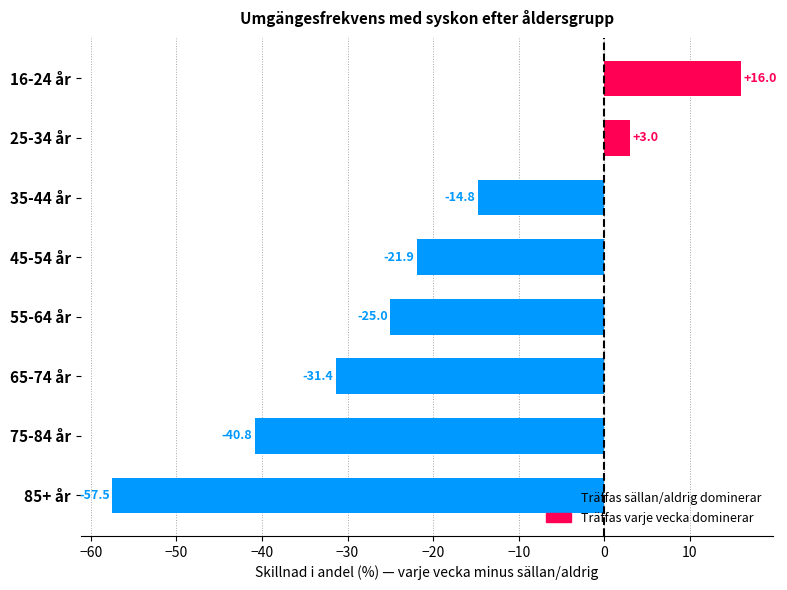

What is the difference between the maximum and minimum values?

73.5